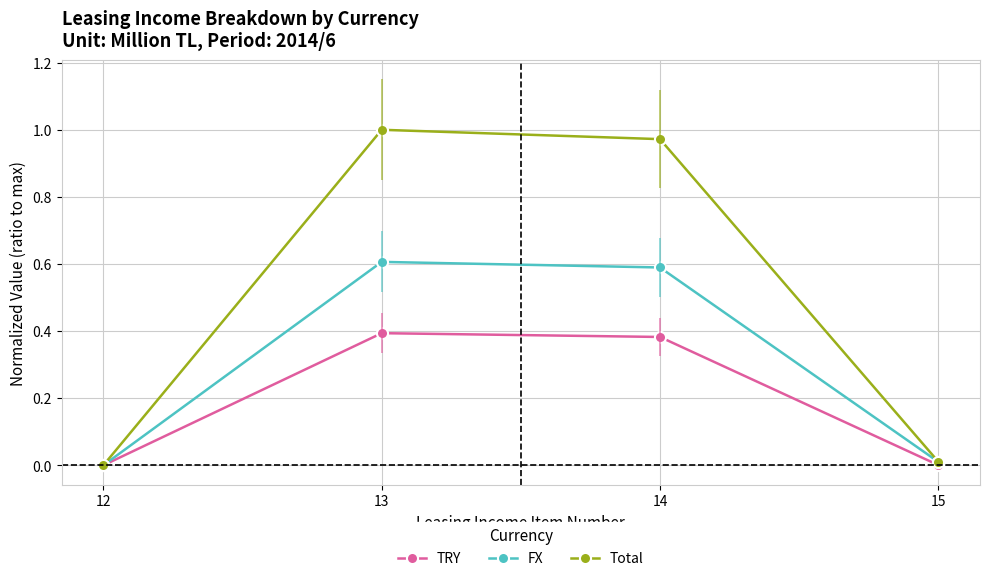

Rank the series by their maximum value, from lowest to highest.

TRY, FX, Total